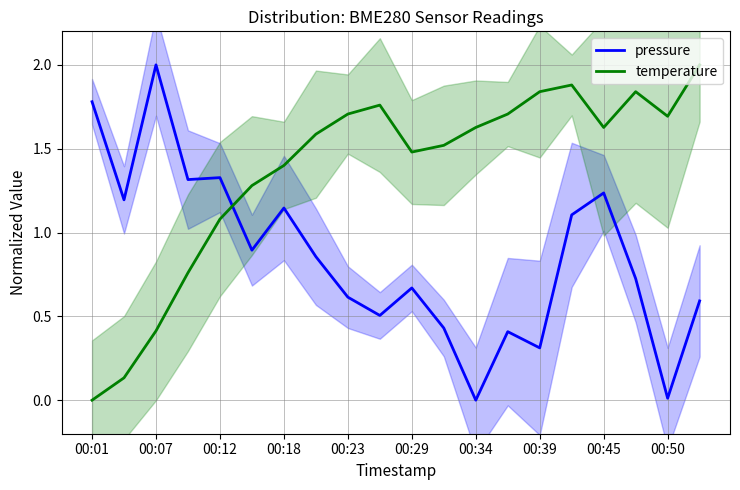

Which series has the largest total across all categories?

temperature